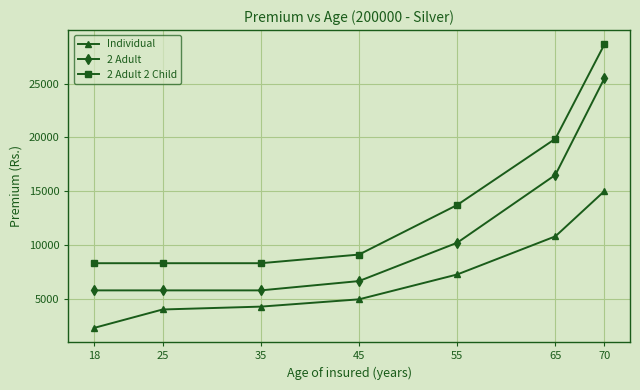

Which series has the widest spread of values?

2 Adult 2 Child